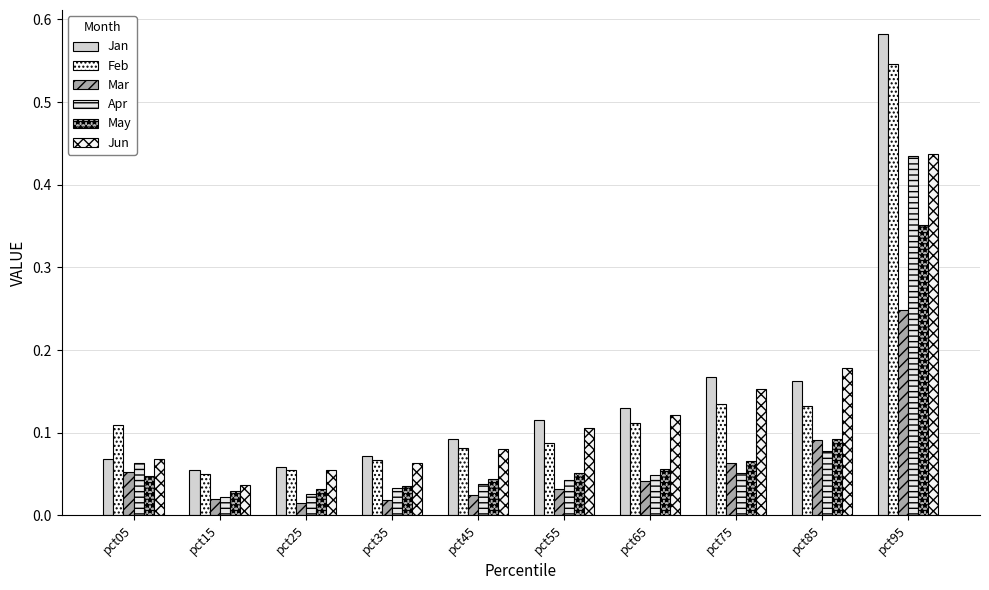

What is the difference between the maximum and minimum values in the Apr series?

0.4